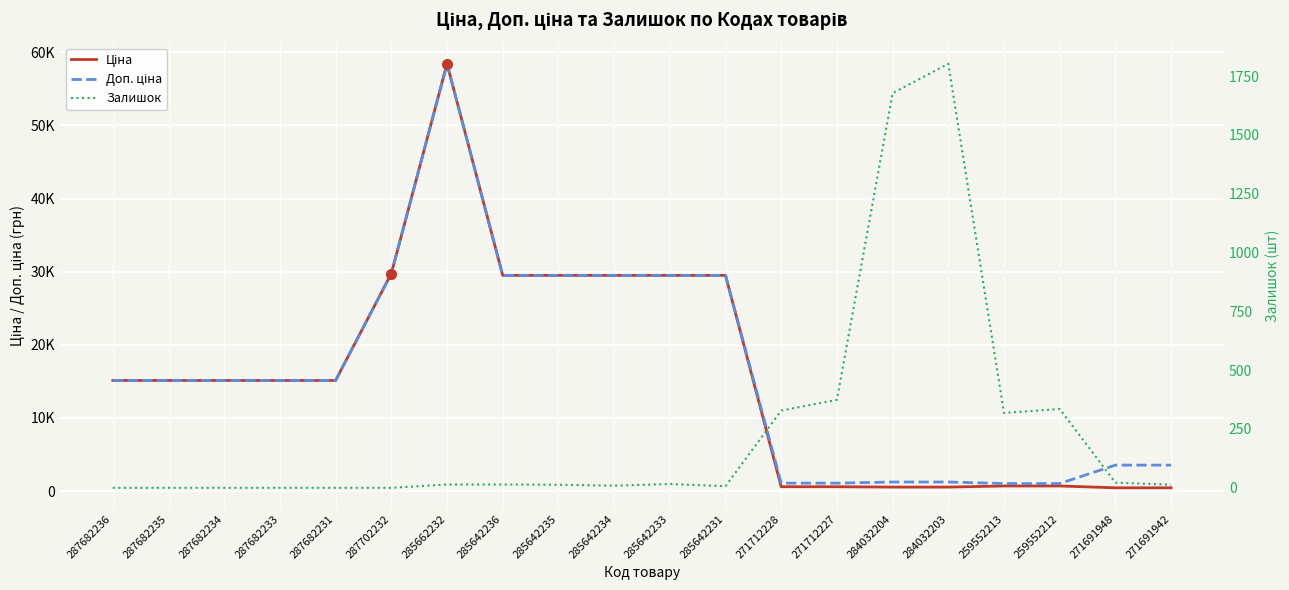

What is the difference between the second highest and second lowest values in the Ціна series?

29304.1